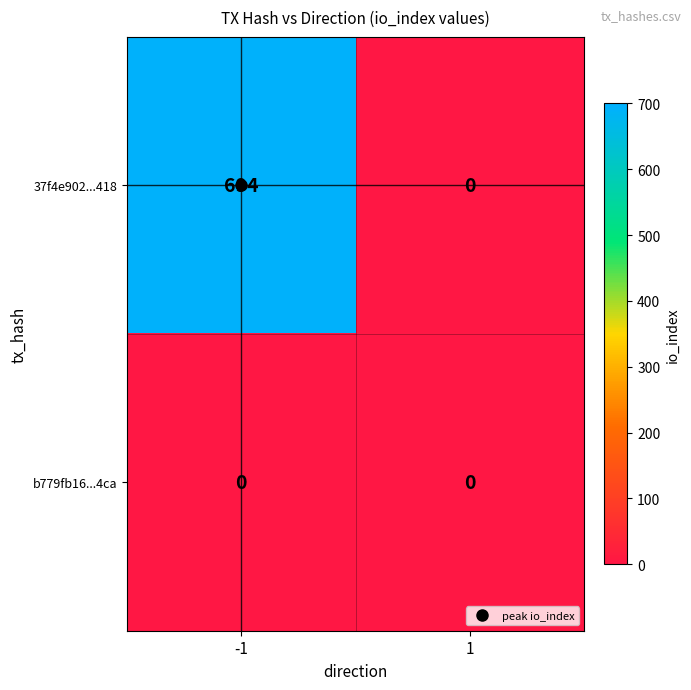

What value does the 37f4e902...418 series have at -1?

694